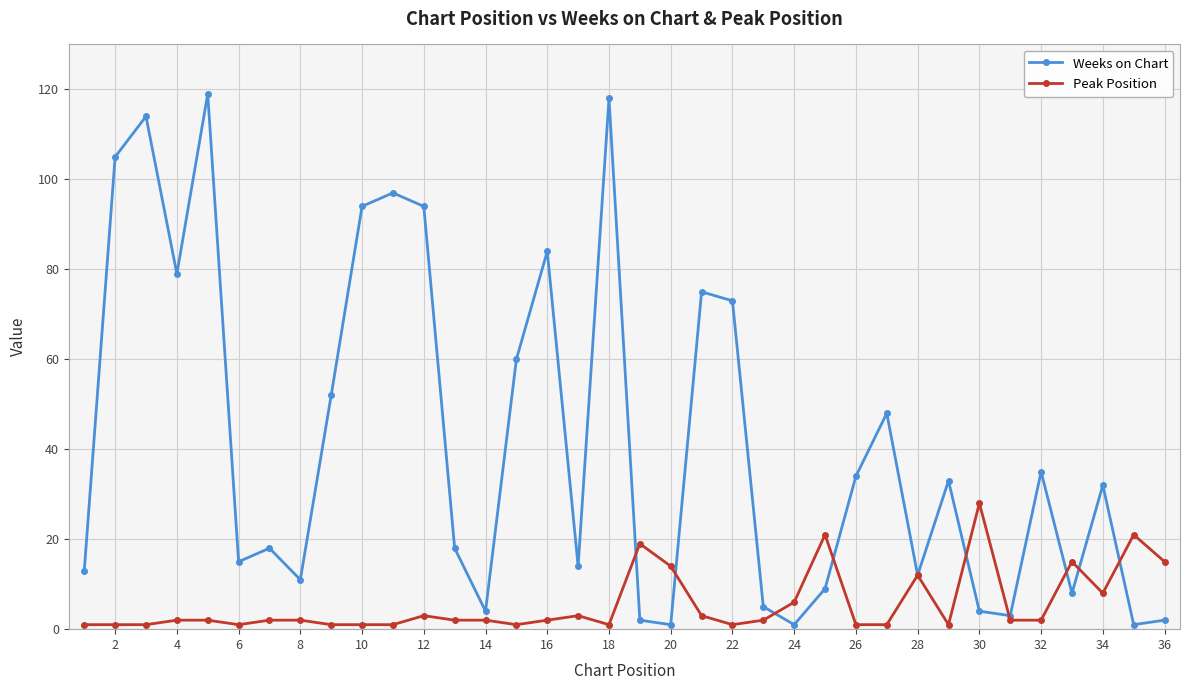

True or false: Weeks on Chart has more than 0 points higher than both neighbors.

True